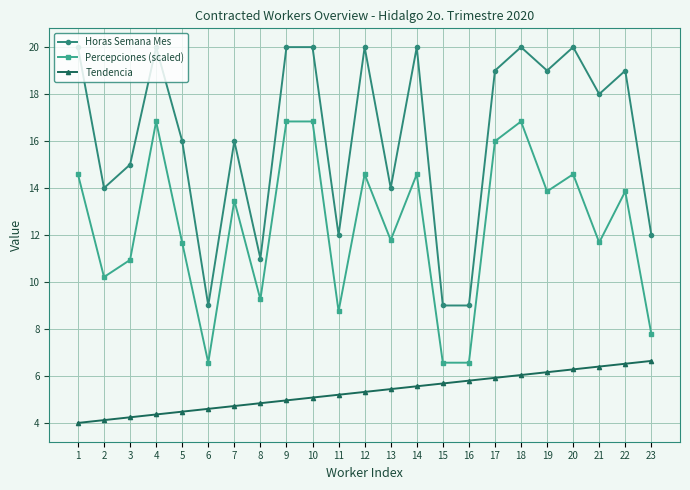

What is the total value across all series at 2?

28.3